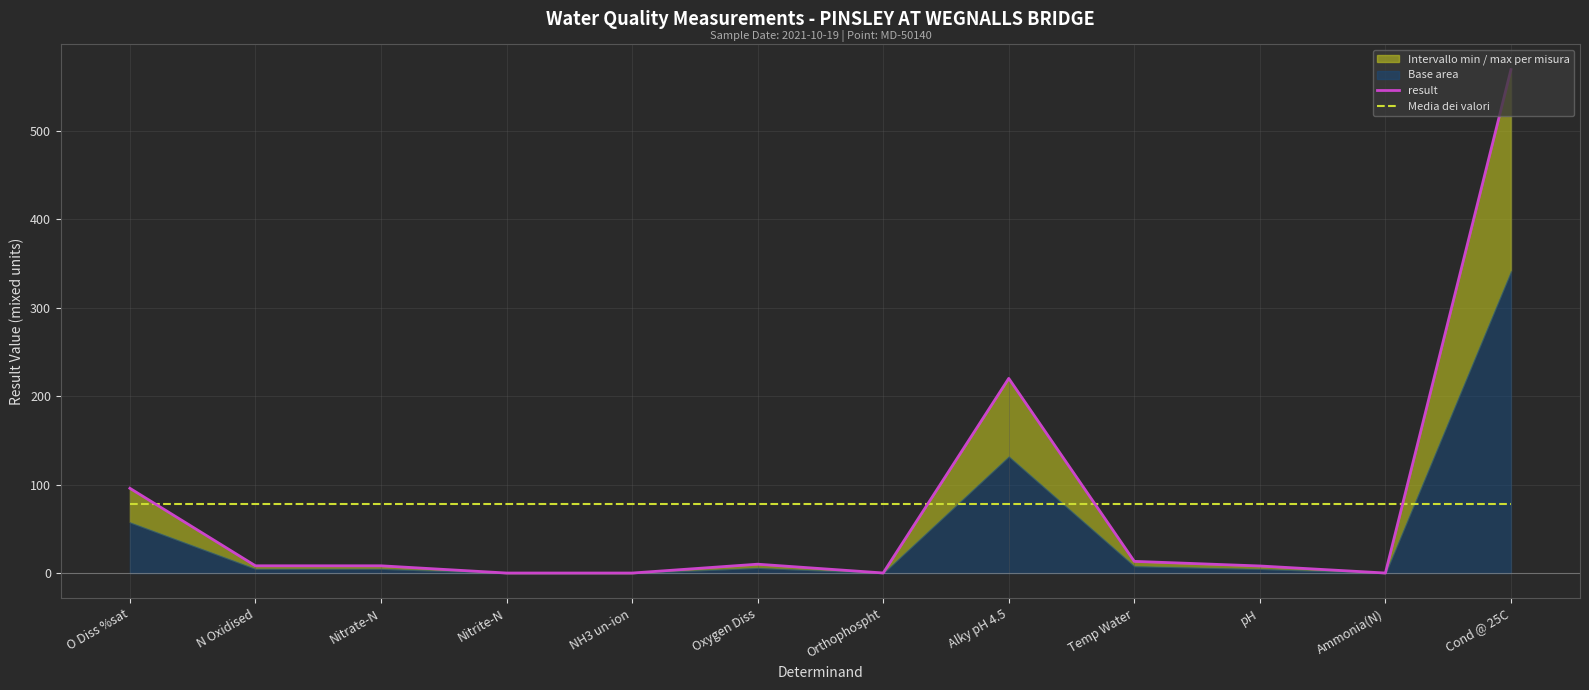

What is the difference between the maximum and minimum values in the result series?

569.0